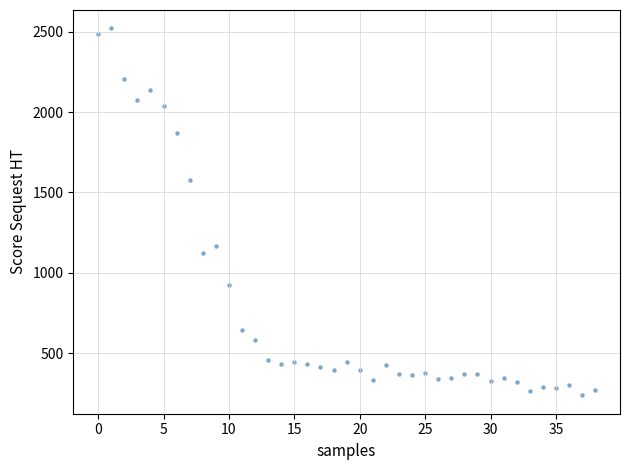

What is the range of Y values (max minus min)?

2284.4